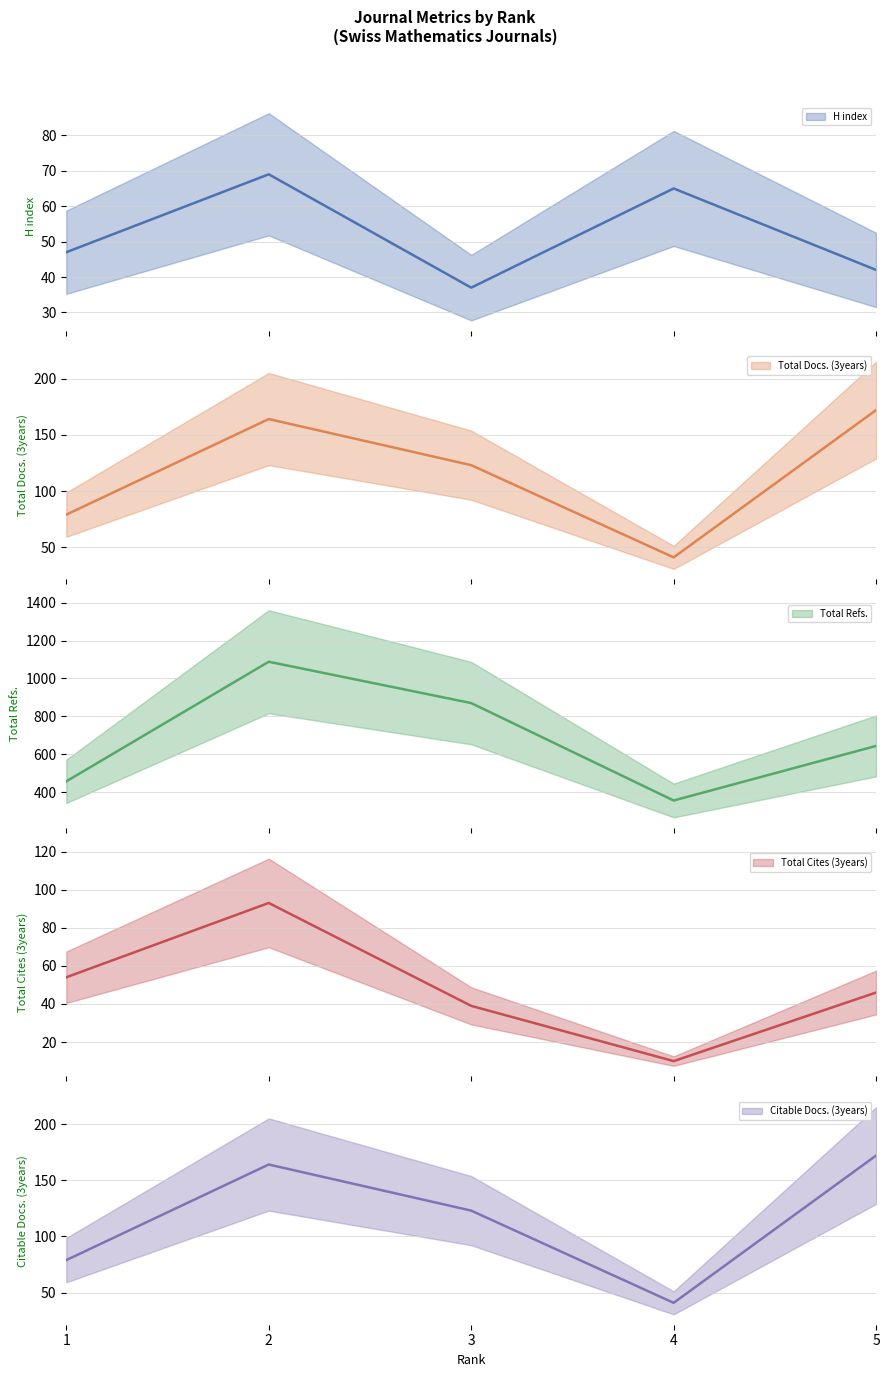

What is the average value of the Total Cites (3years) series?

48